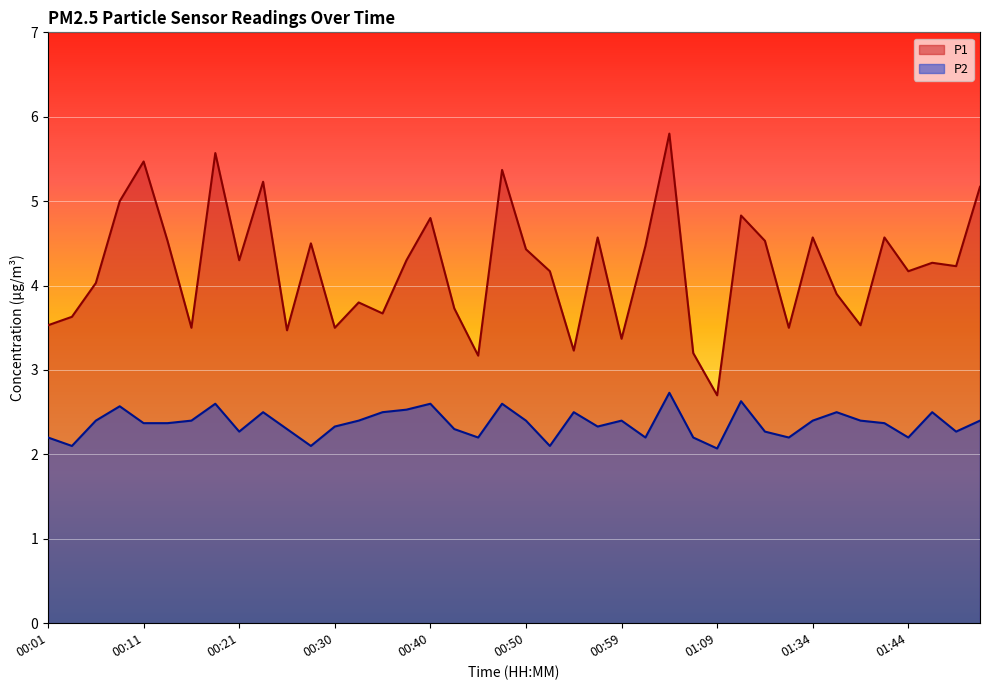

True or false: P1 and P2 cross at least once.

False